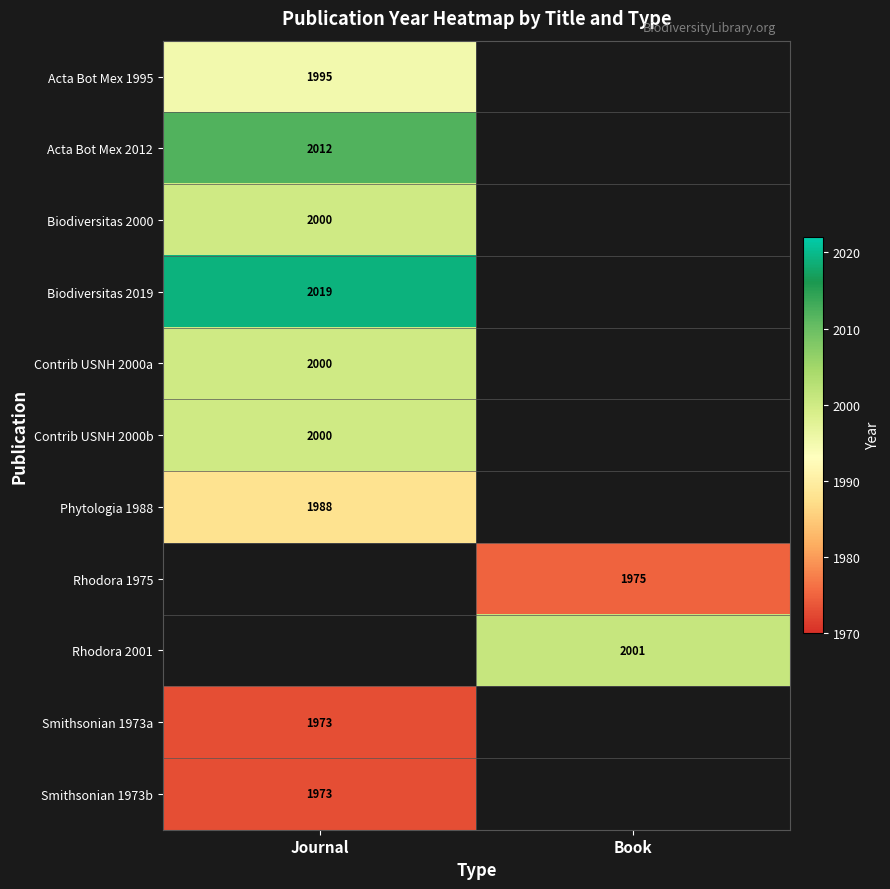

True or false: Rhodora 1975 has a value of 1975 at Book.

True